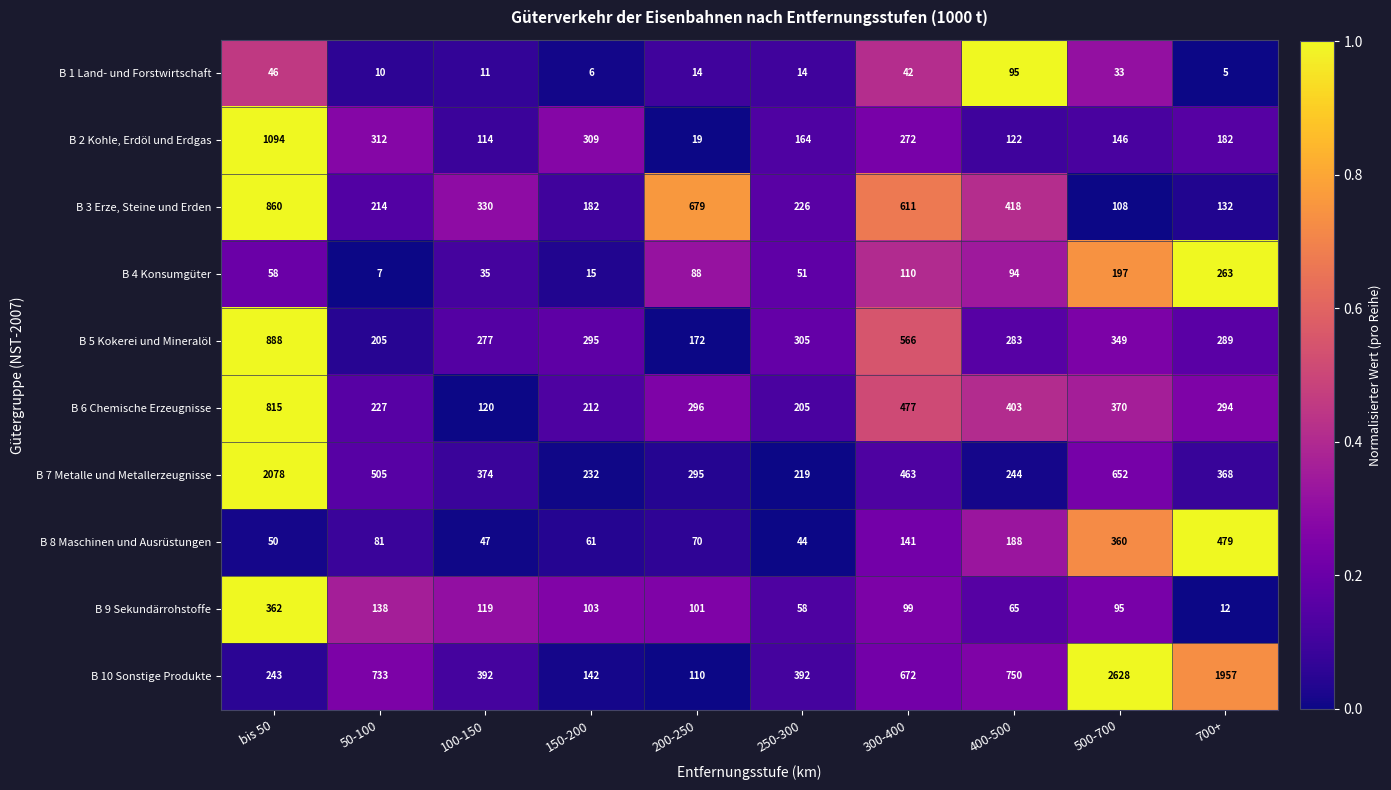

What is the spread (max minus min) of values at 700+?

1952